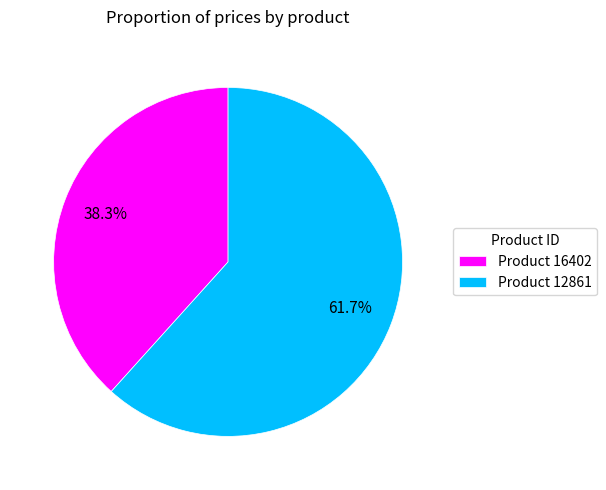

Which category has the biggest portion of the pie?

Product 12861